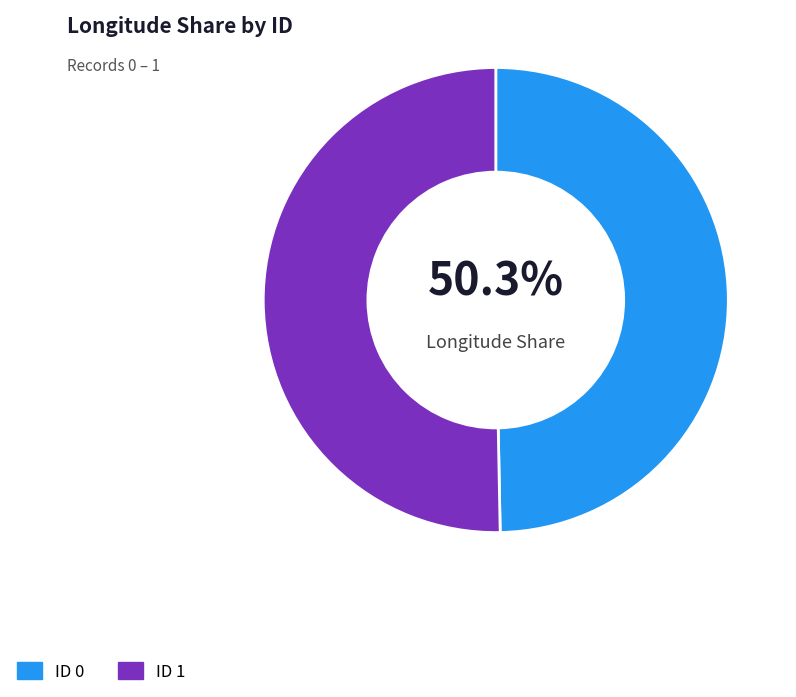

To the nearest percent, what percentage of the pie is 0?

50%